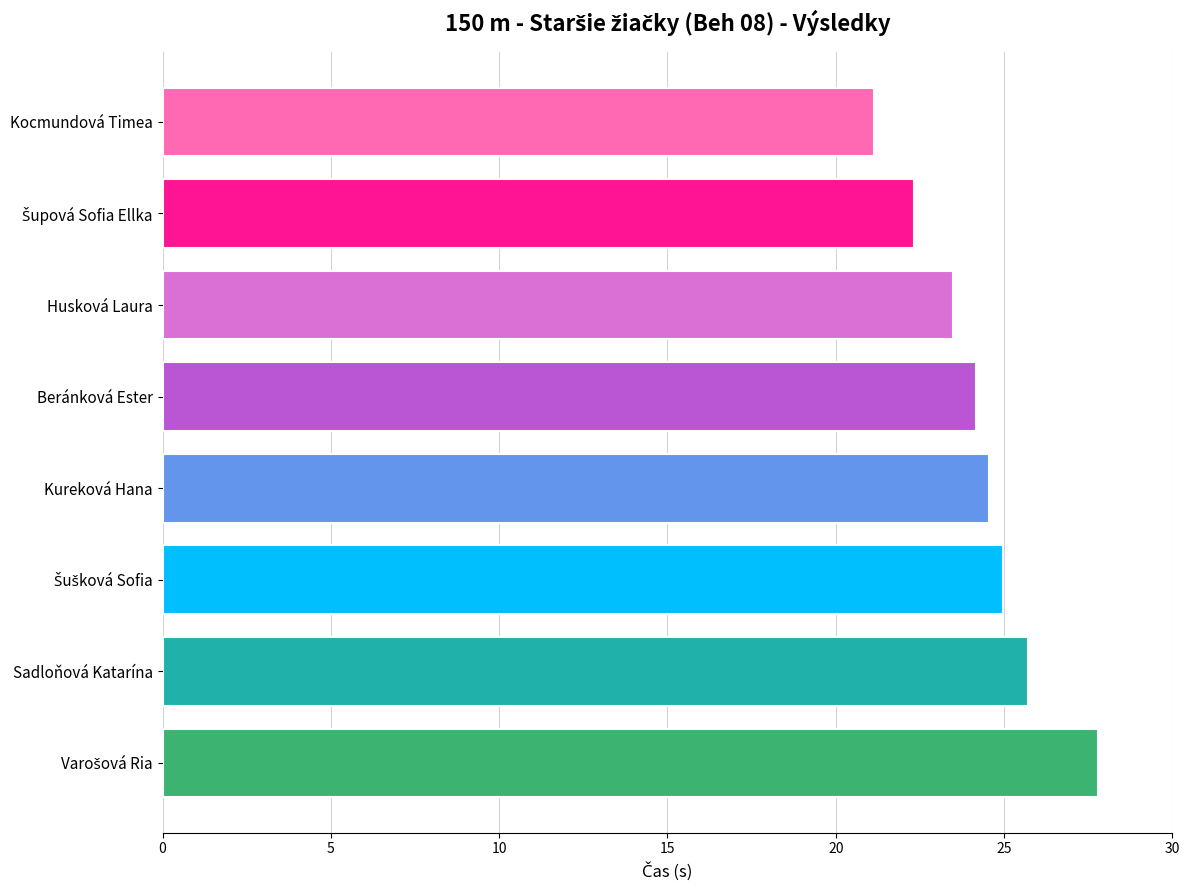

Reading bottom to top, transcribe all the data shown in this chart.

27.8	25.7	25.0	24.6	24.2	23.5	22.3	21.1